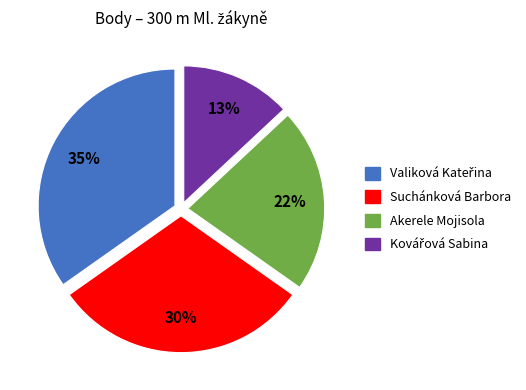

Is it true that Akerele Mojisola is 22% of the pie?

True